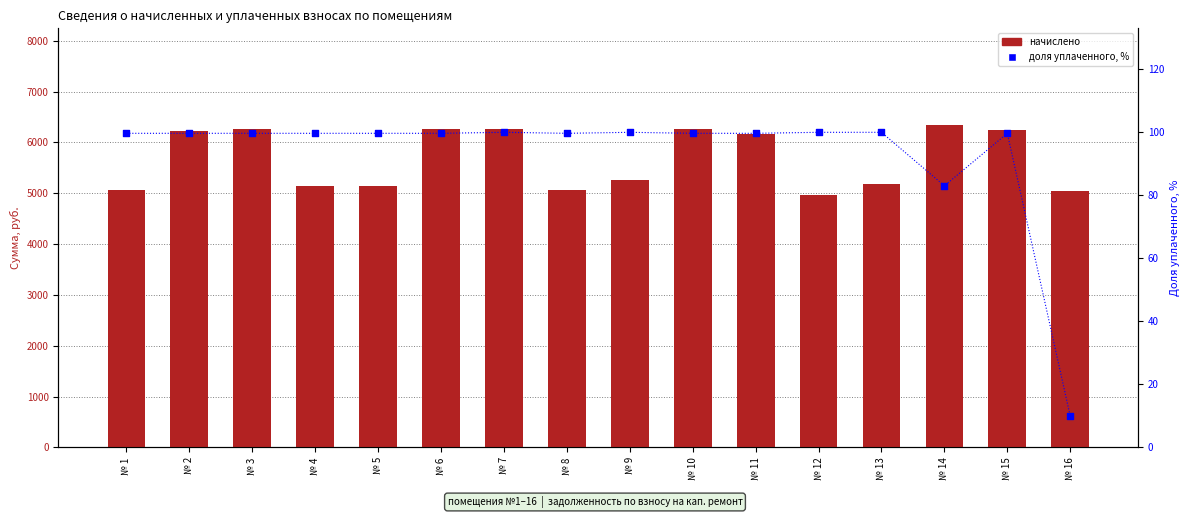

What are all the series names shown in the legend?

начислено, доля уплаченного, %